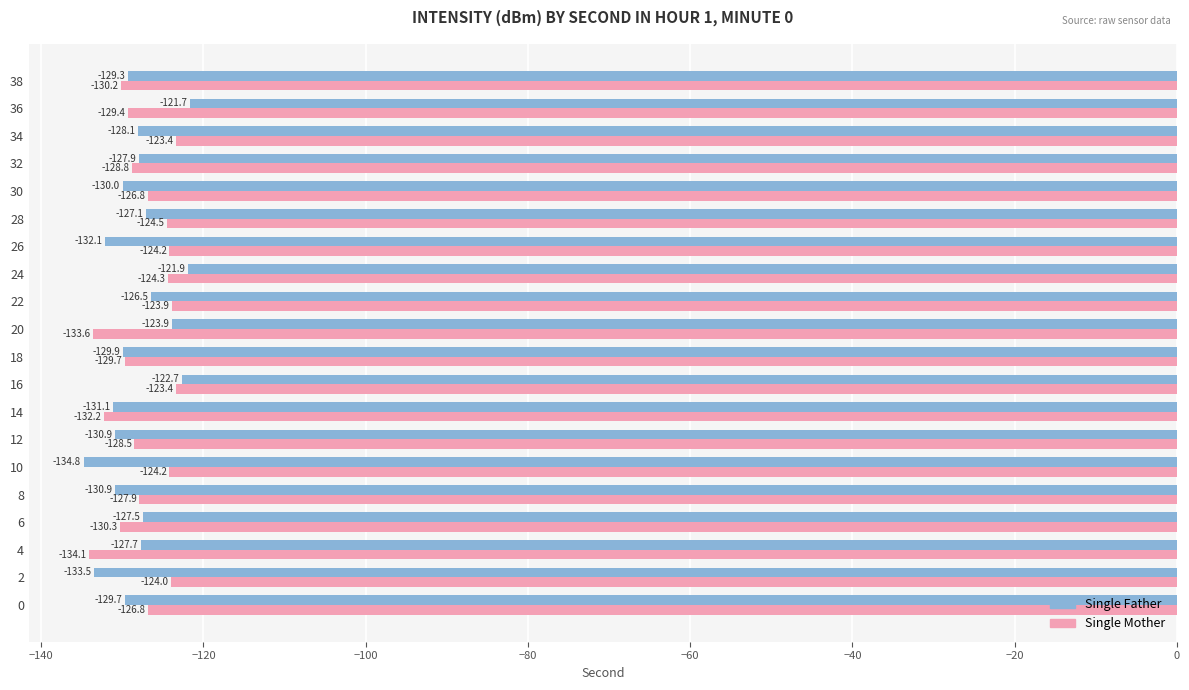

List the series in order of their peak value, lowest first.

Single Mother, Single Father